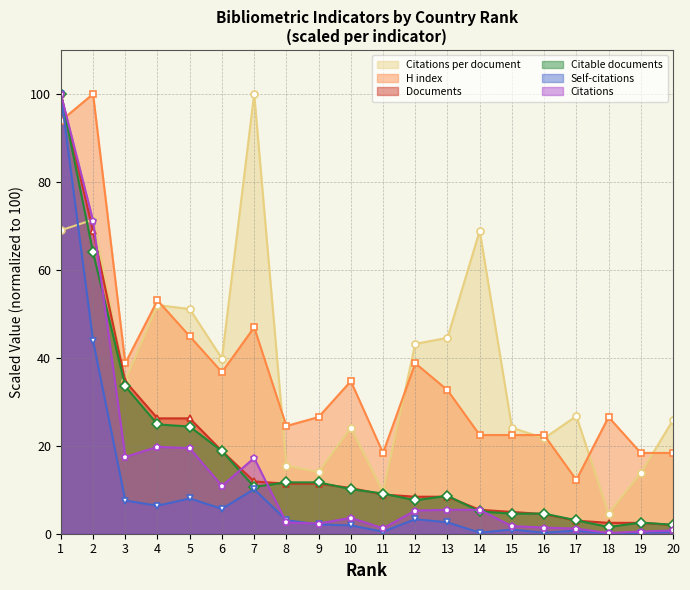

In Citations per document, how many points are lower than both neighbors (excluding endpoints)?

6